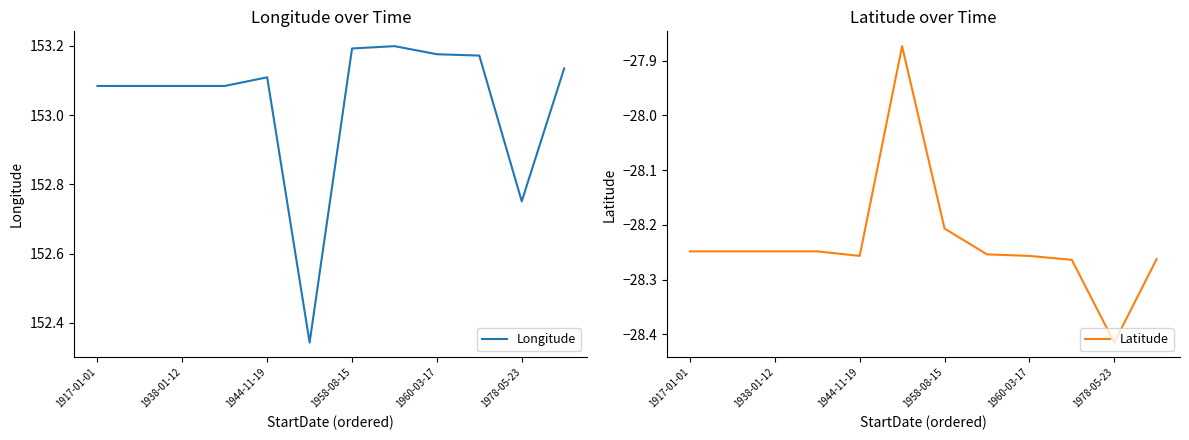

The value of Latitude at 1917-01-01 is -28.2. True or false?

True